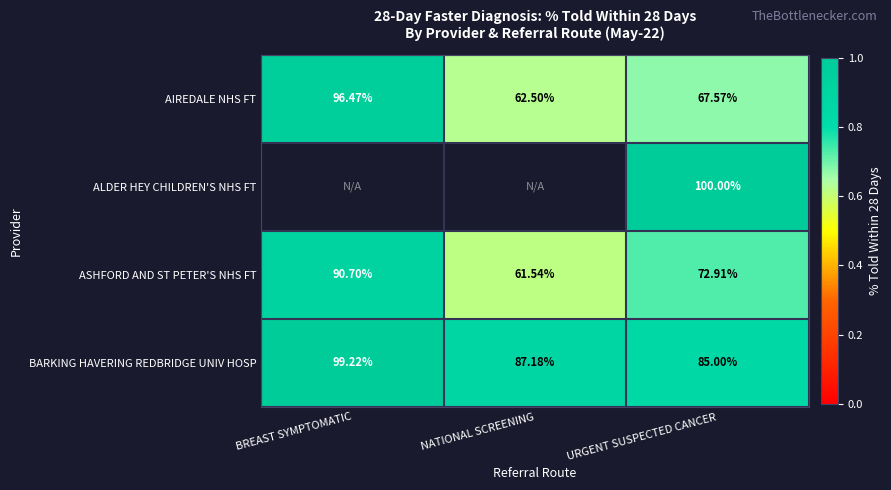

At which label is ASHFORD AND ST PETER'S NHS FT closest to 76?

URGENT SUSPECTED CANCER